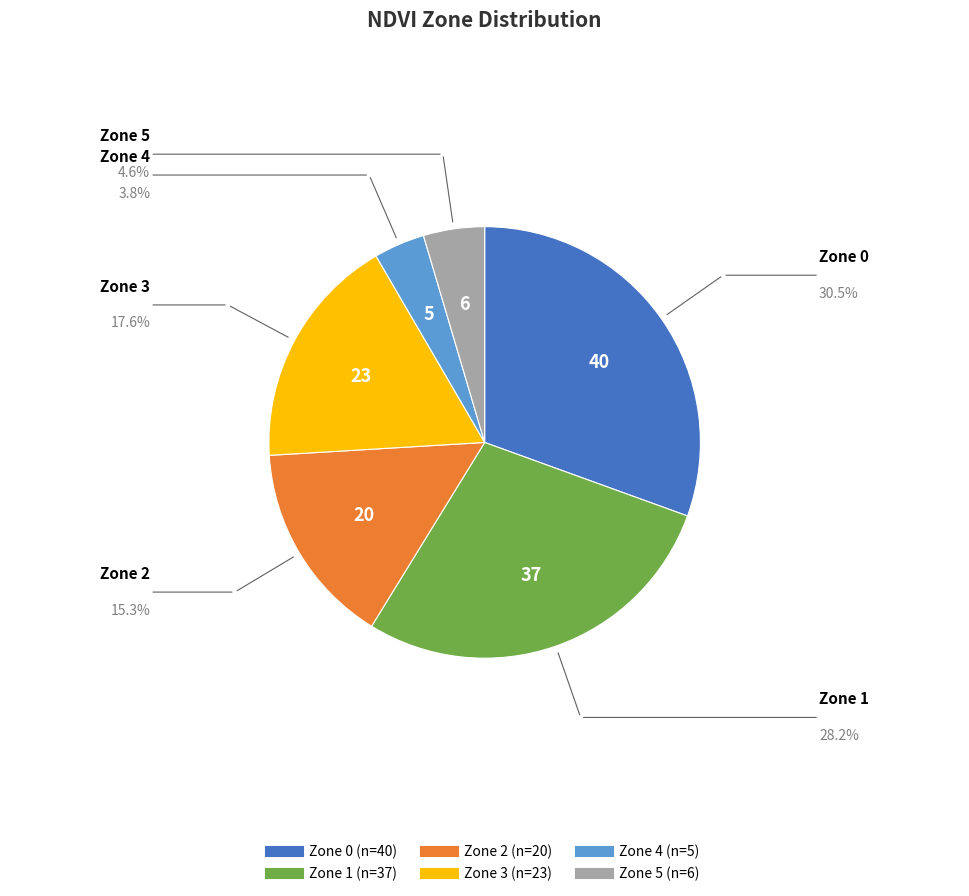

Which slice is the largest?

Zone 0